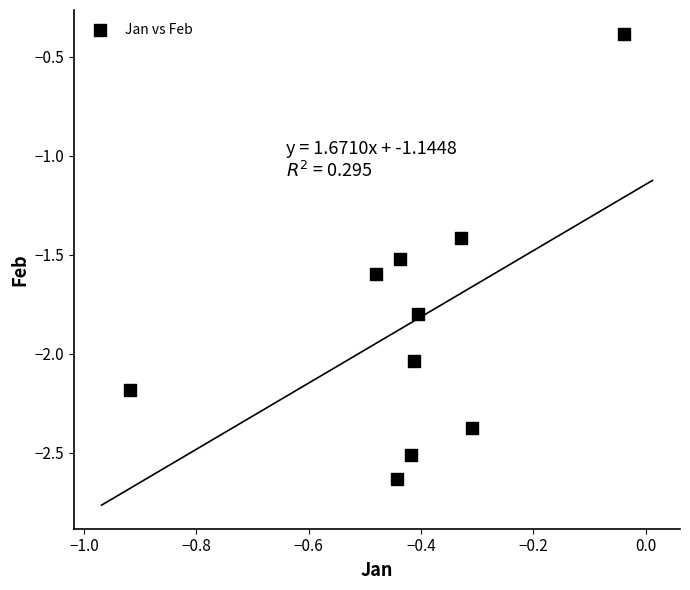

What Y value in the scatter plot is closest to -1?

-1.4